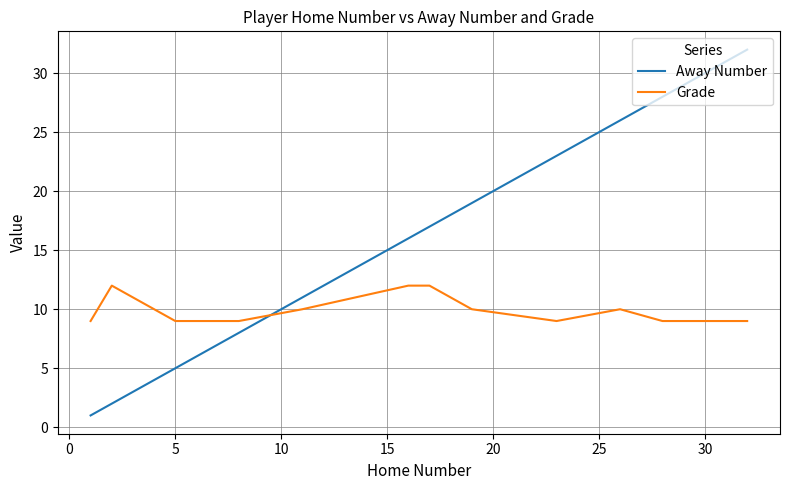

How many intersections are there between Away Number and Grade?

1